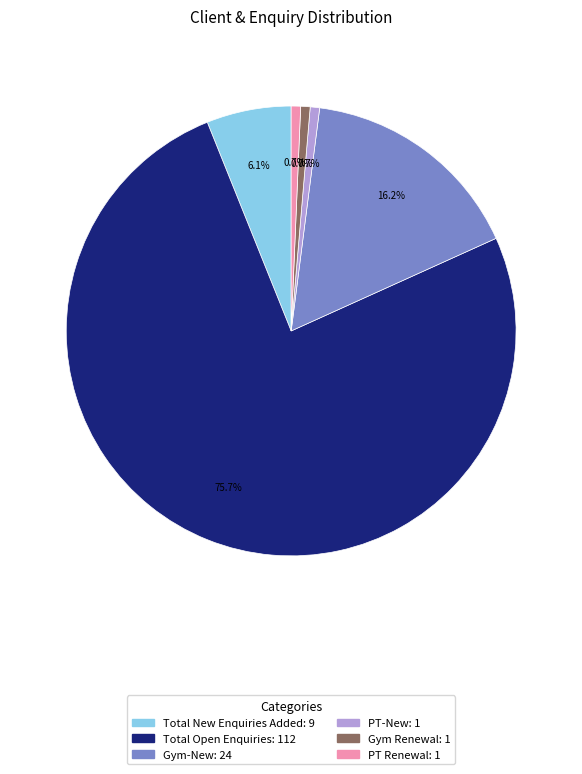

Between Total New Enquiries Added and PT Renewal, which is larger?

Total New Enquiries Added